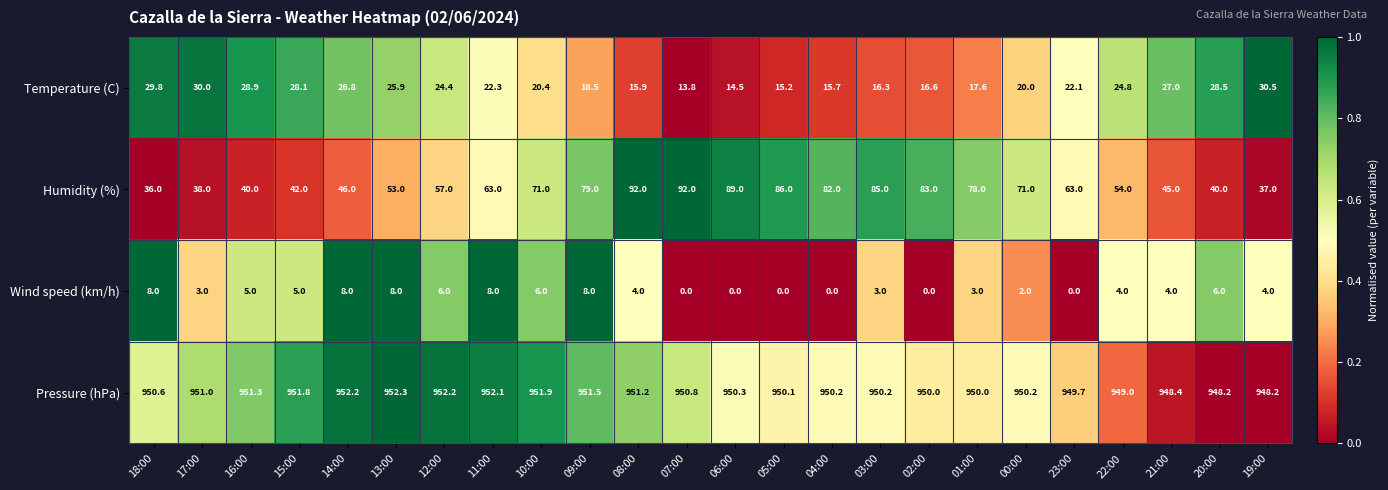

Which series has the widest spread of values?

Humidity (%)